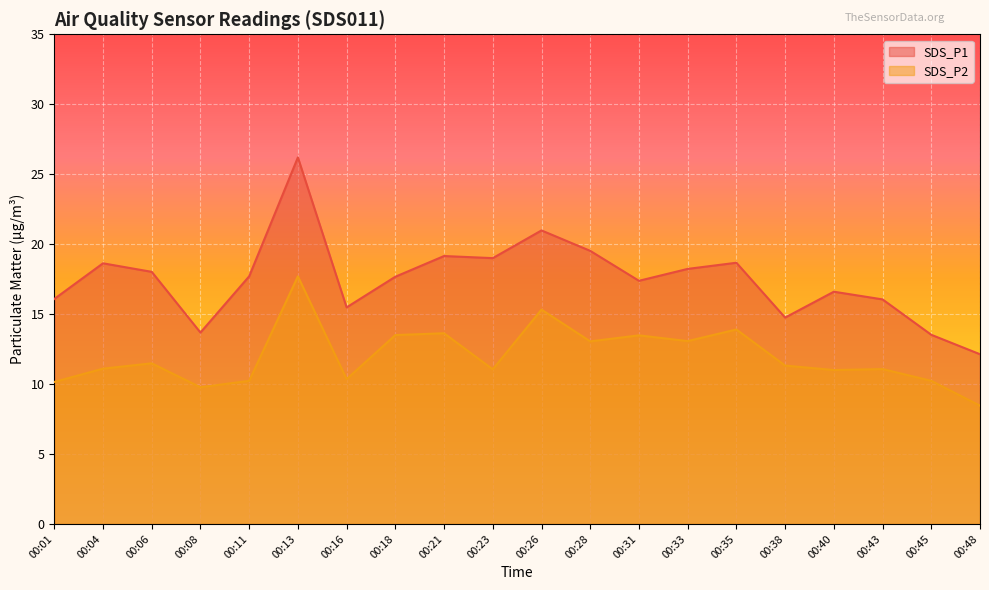

At 00:18, list the series in order from largest to smallest.

SDS_P1, SDS_P2